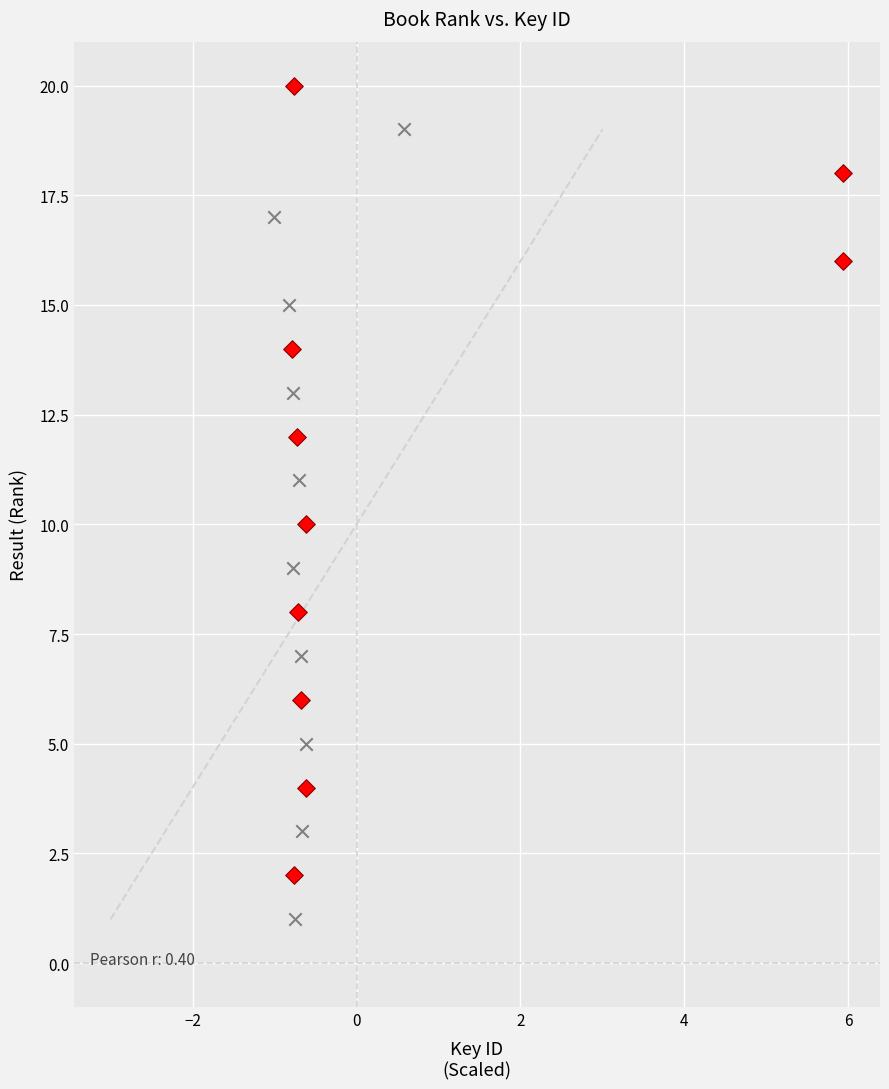

Which series reaches the maximum Y coordinate?

TRUE